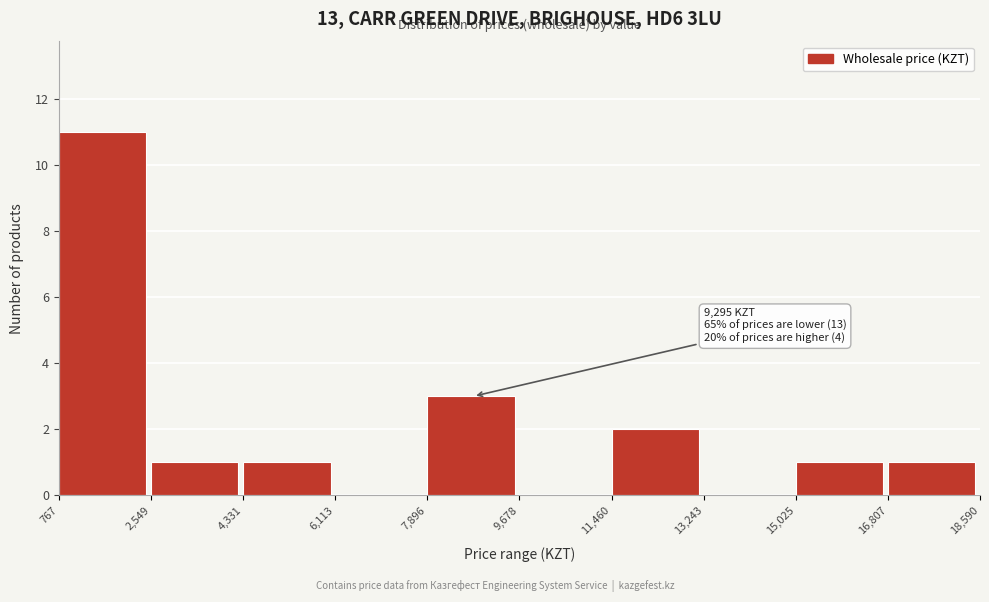

Over which range of the x-axis is the bar tallest?

767 to 2,549